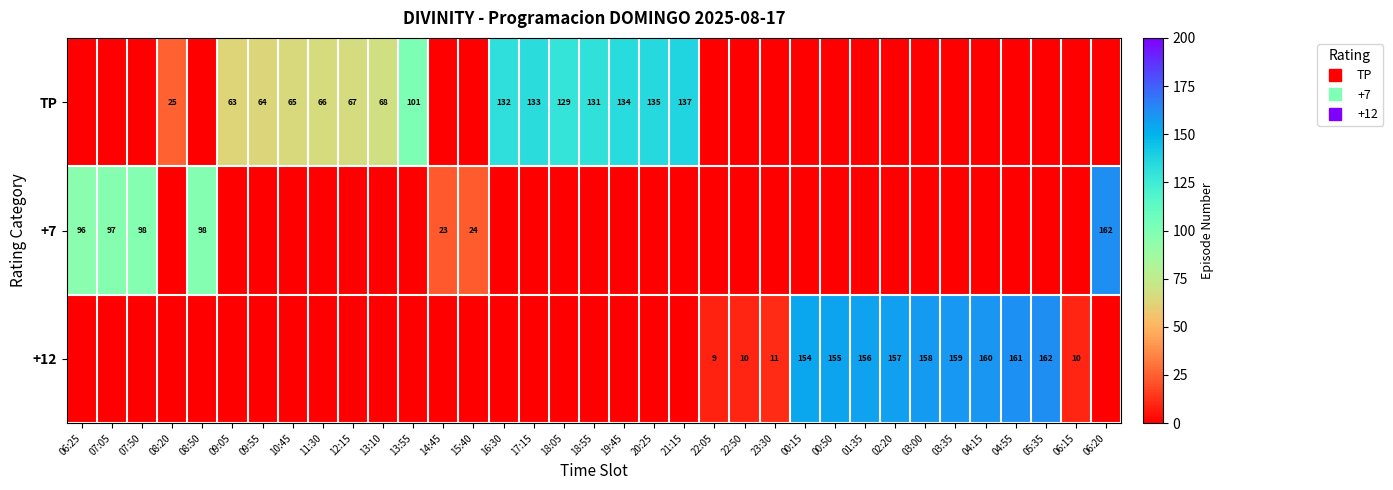

Which category has the lowest value in the +7 series?

08:20